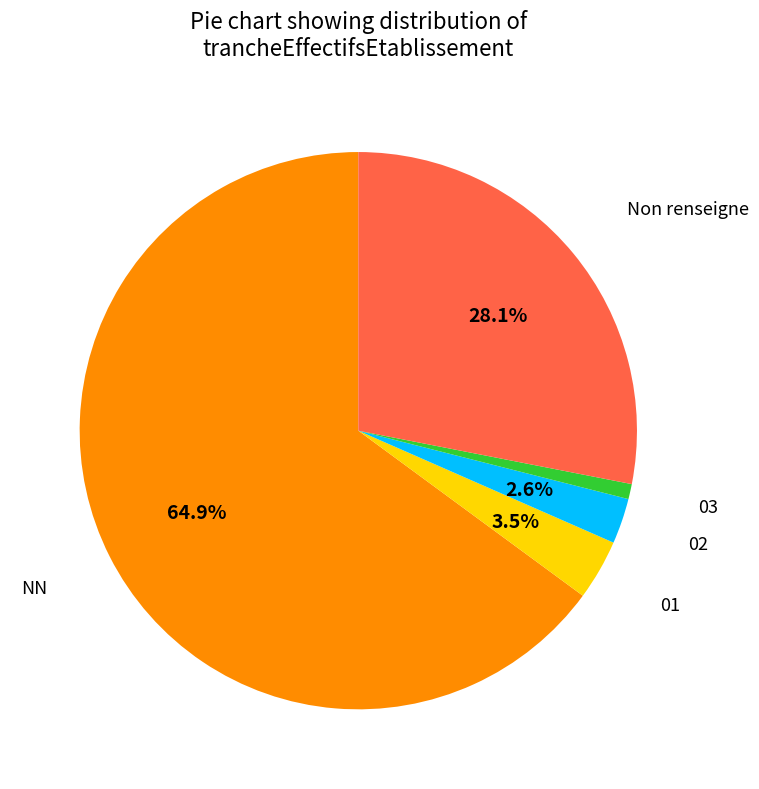

Is there any slice that represents more than half of the pie?

Yes